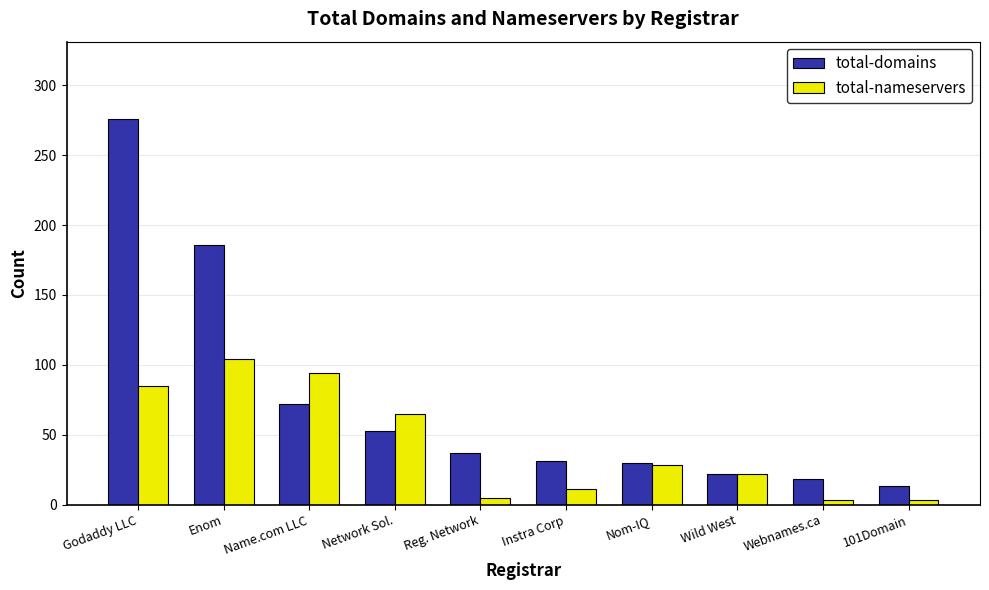

Which series changed the most between Name.com LLC and Nom-IQ?

total-nameservers